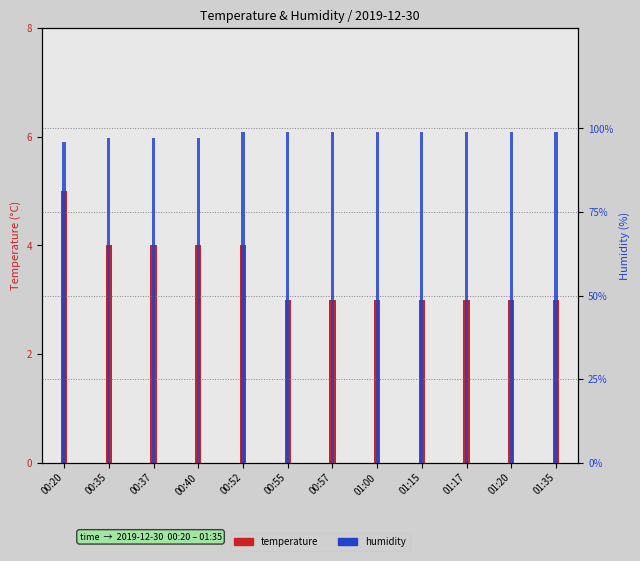

What is the label of the 4th bar from the right?

01:15